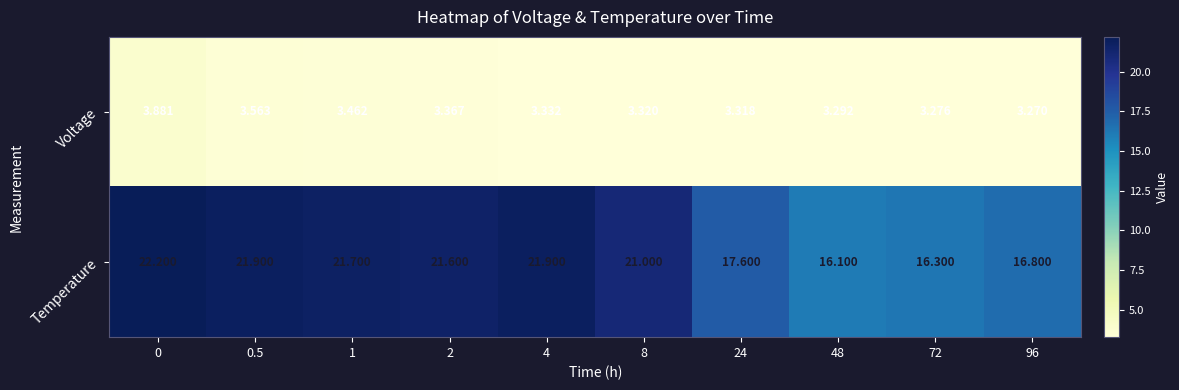

Is the value of Temperature at 24 greater than the value of Voltage at 1?

Yes